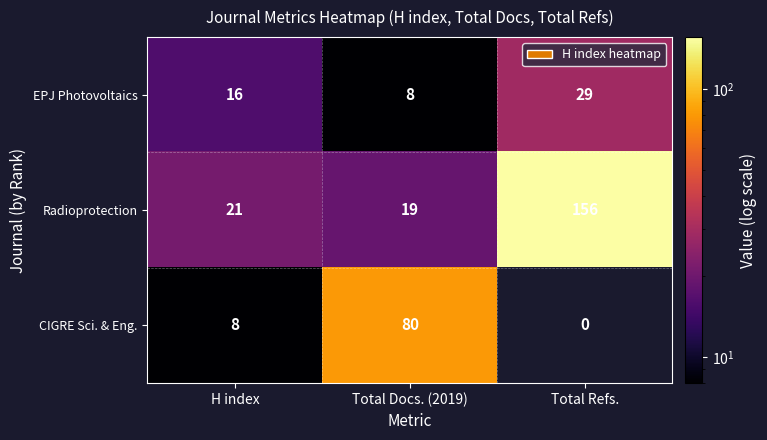

What is the difference between the maximum and second lowest values in the Radioprotection series?

135